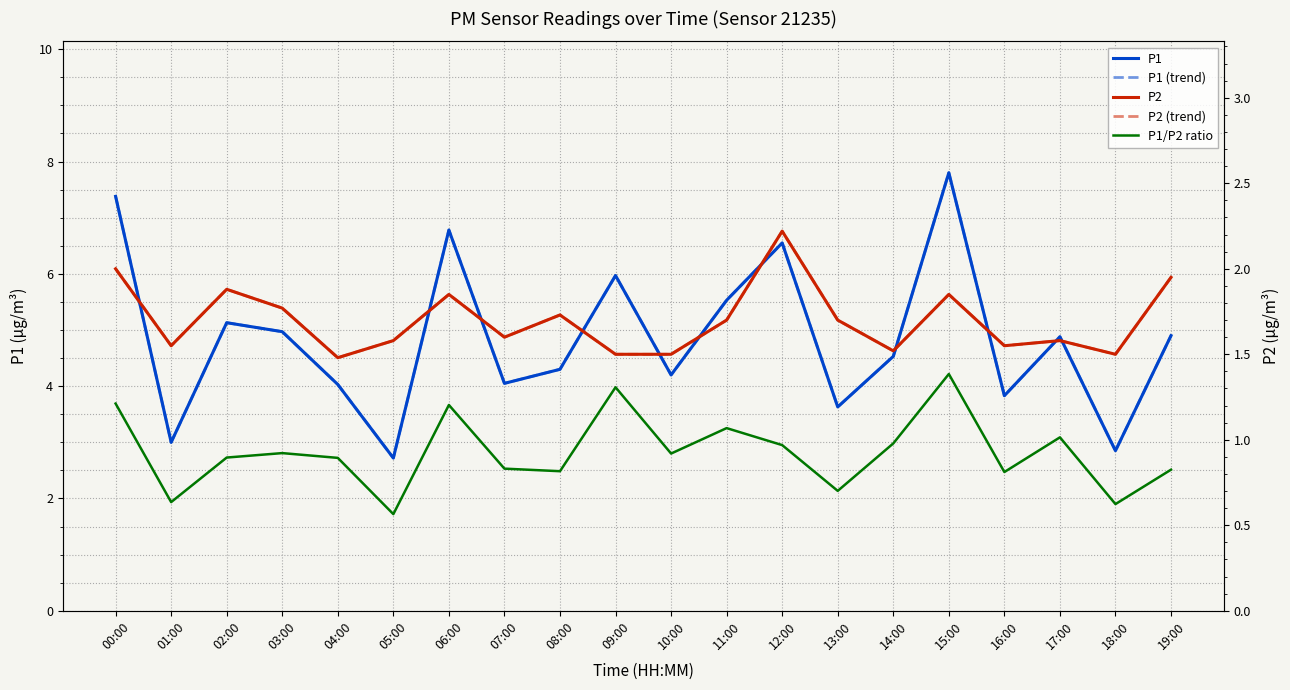

What is the label of the 10th point from the left?

09:00